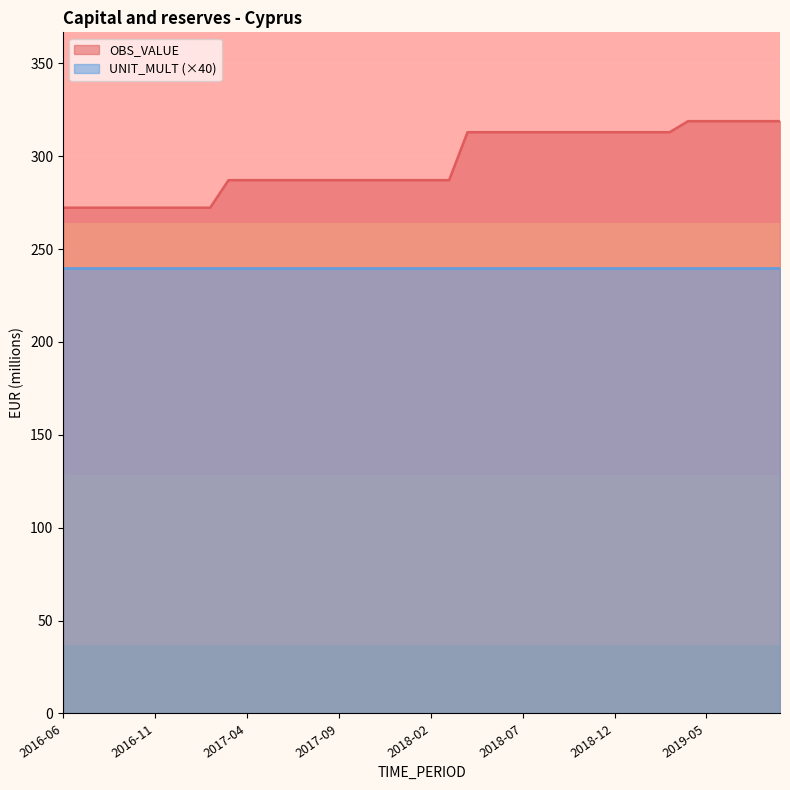

What is the label of the 3rd point from the right?

2019-07